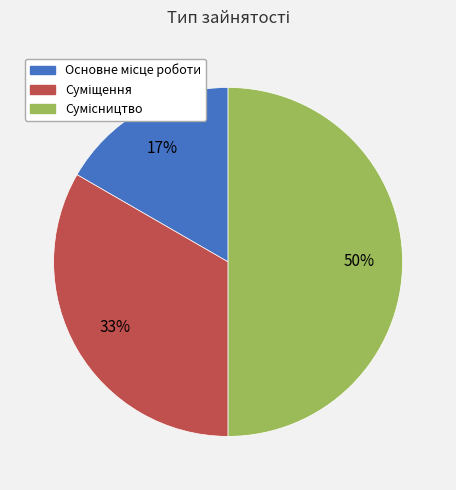

To the nearest percent, what is the difference between the largest and smallest slice percentages?

33%